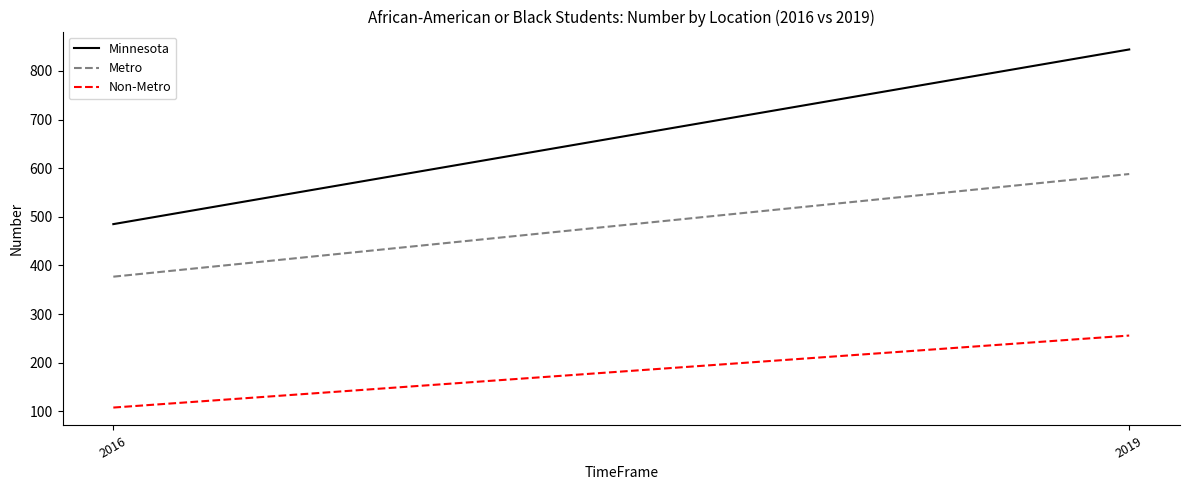

What is the sum of all Metro values?

965